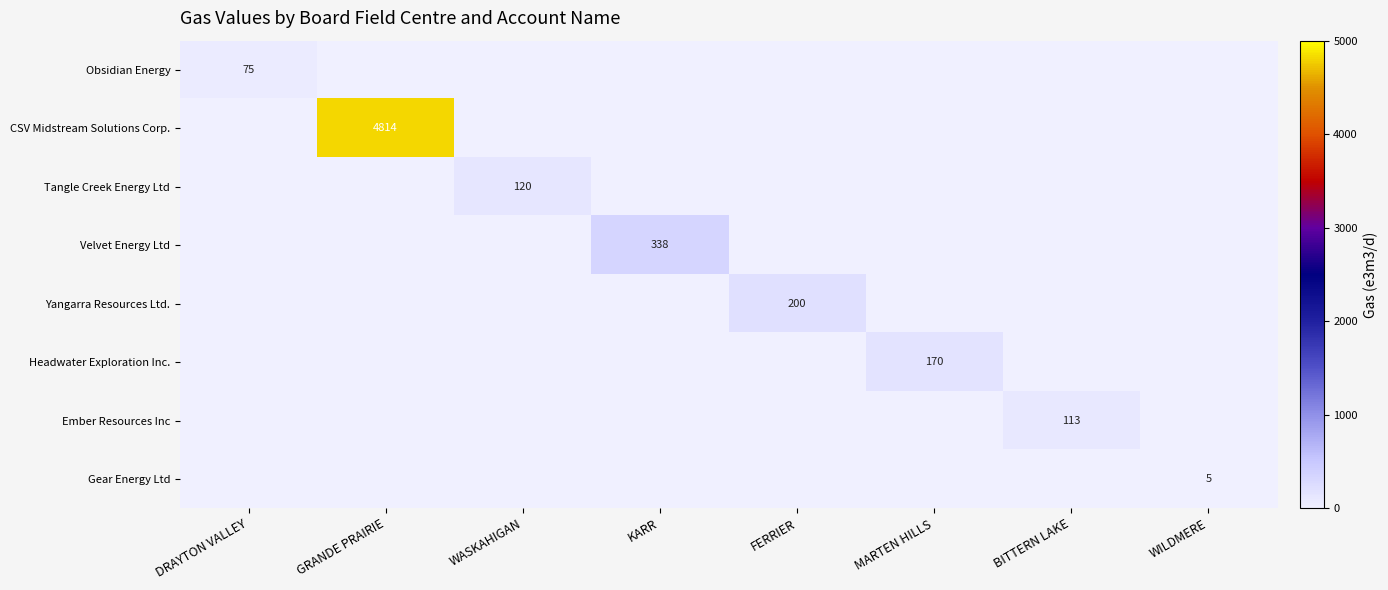

Which category has the highest value across all series?

GRANDE PRAIRIE